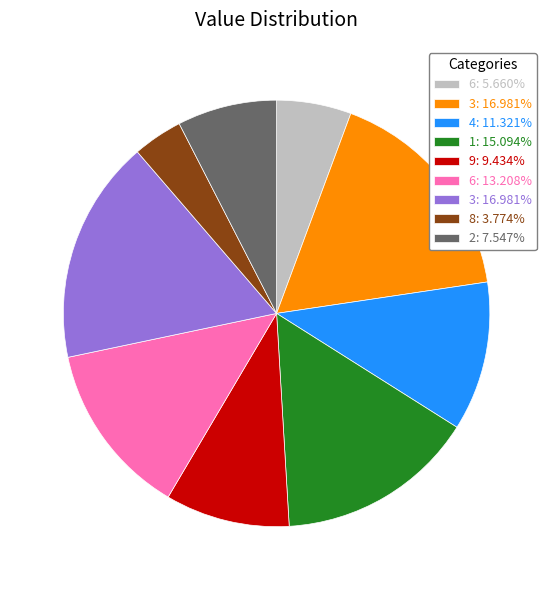

Is there a majority slice in this chart?

No